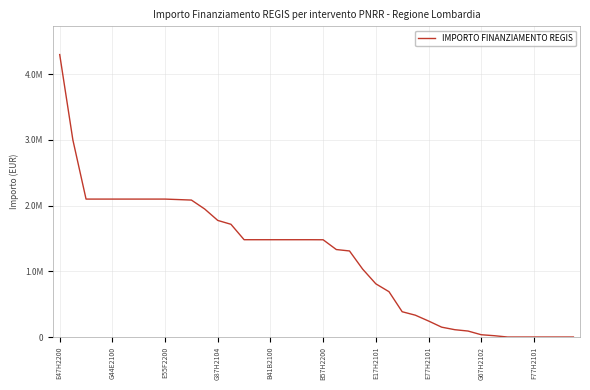

What is the maximum value shown in the chart?

4300000.0